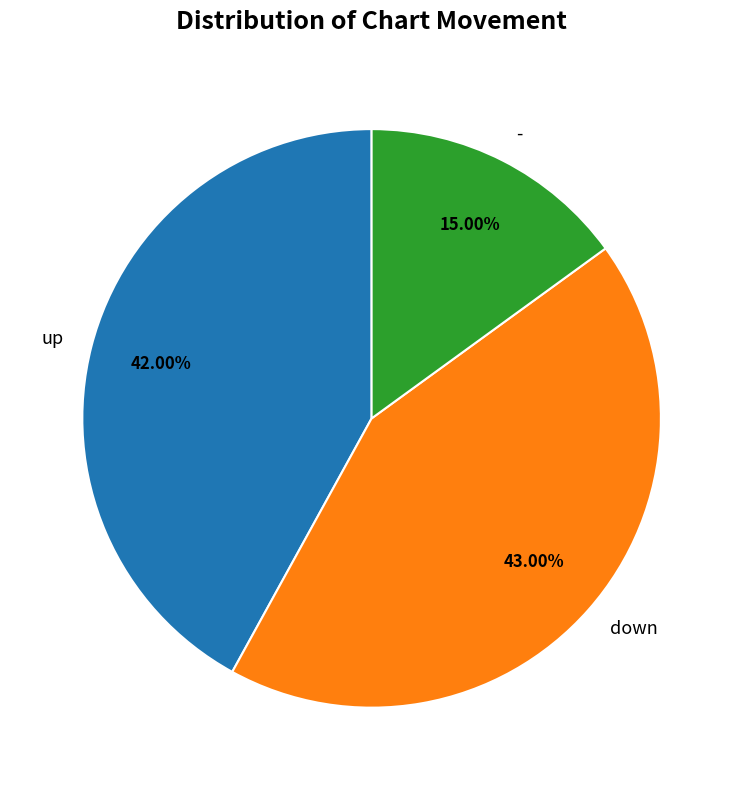

Does up account for over 50% of the chart?

No